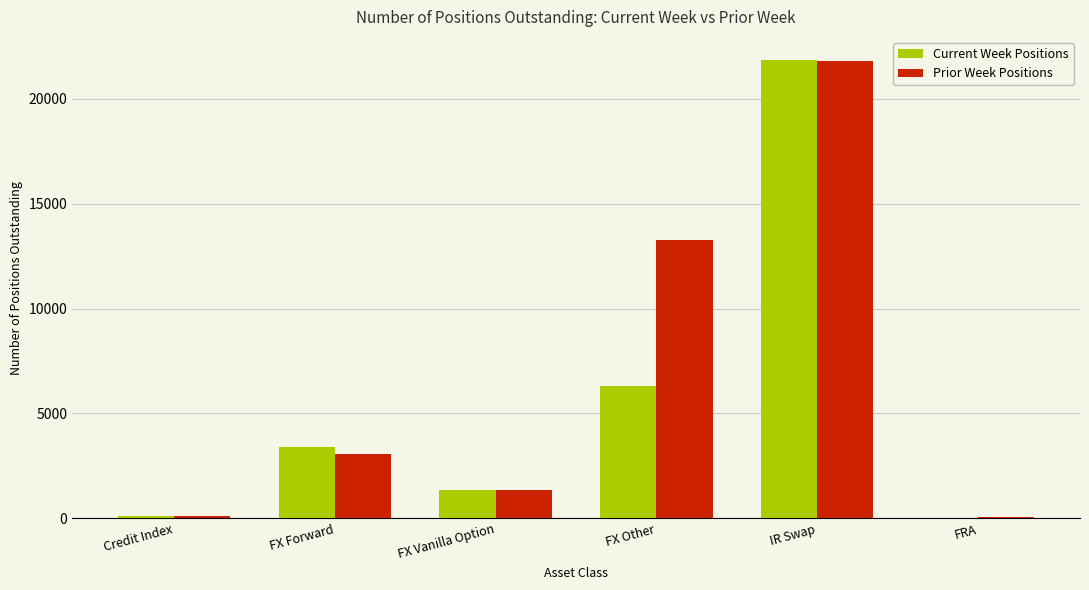

True or false: Prior Week Positions has a value of 41 at FRA.

True